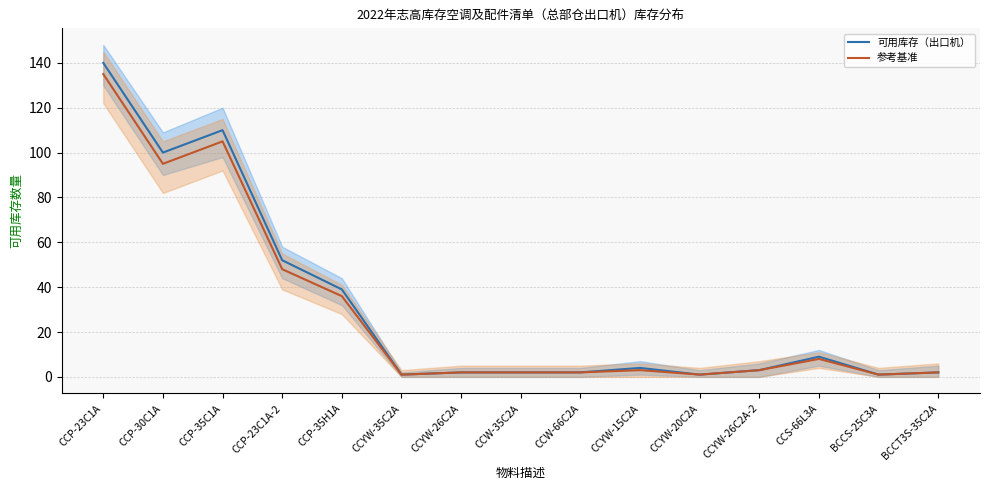

What is the sum of the 可用库存（出口机） values at CCW-35C2A and CCP-30C1A?

102